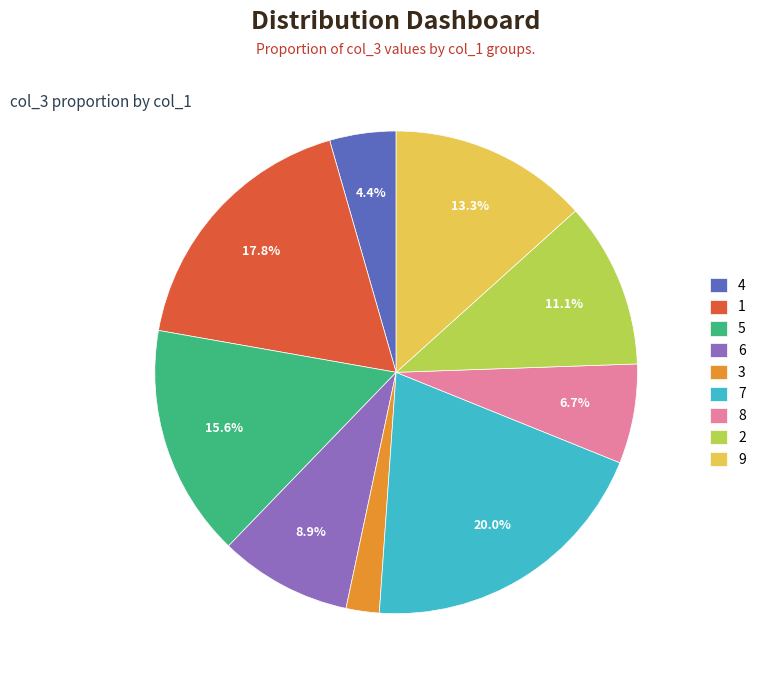

Does any single category account for the majority?

No